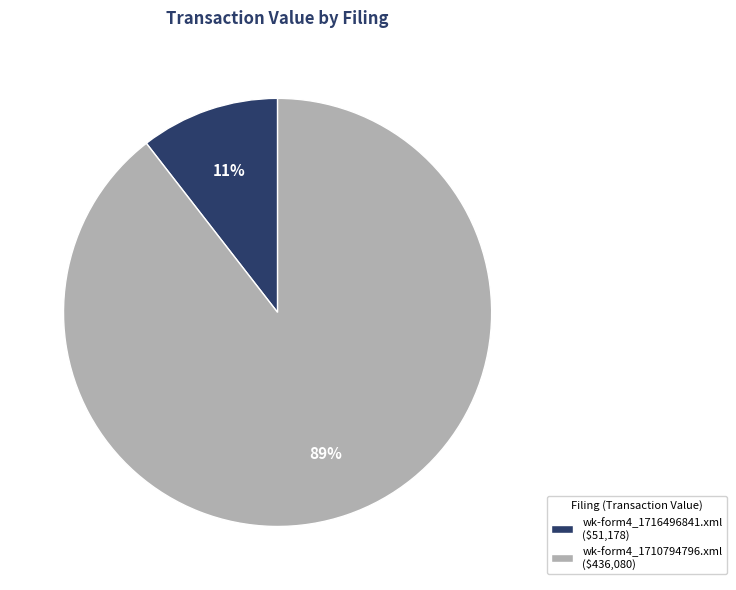

To the nearest percent, what is the average slice percentage?

50%